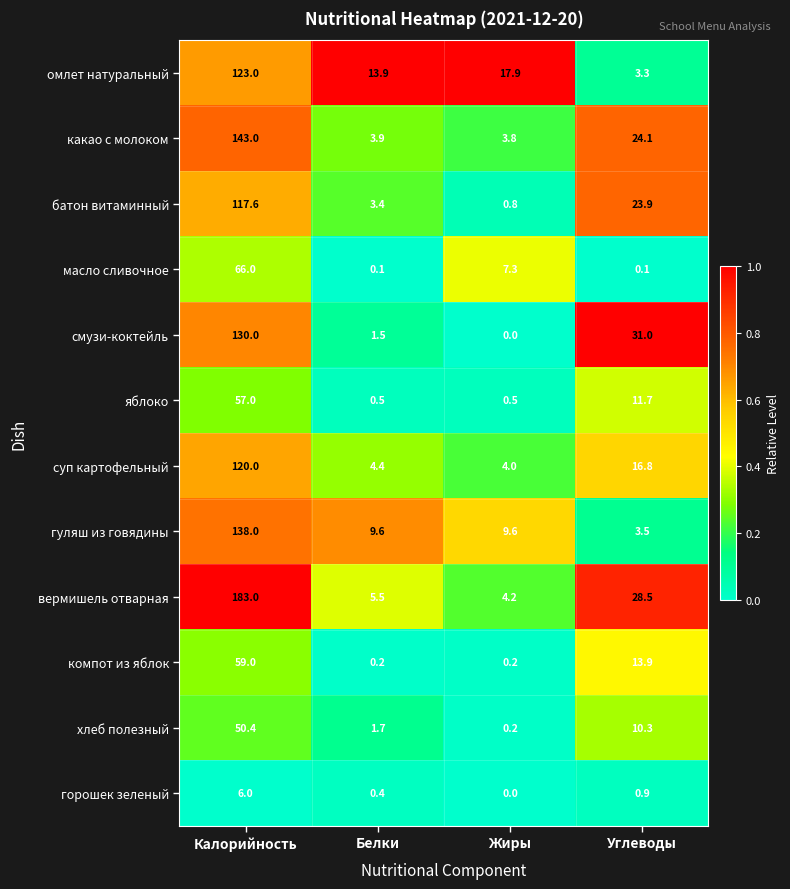

The вермишель отварная series shows 1.2 at Белки. True or false?

False